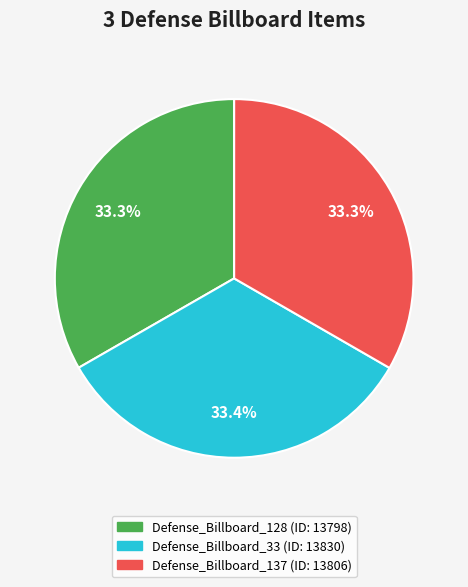

What is the ratio of the value at Defense_Billboard_33 to the value at Defense_Billboard_128?

1.0